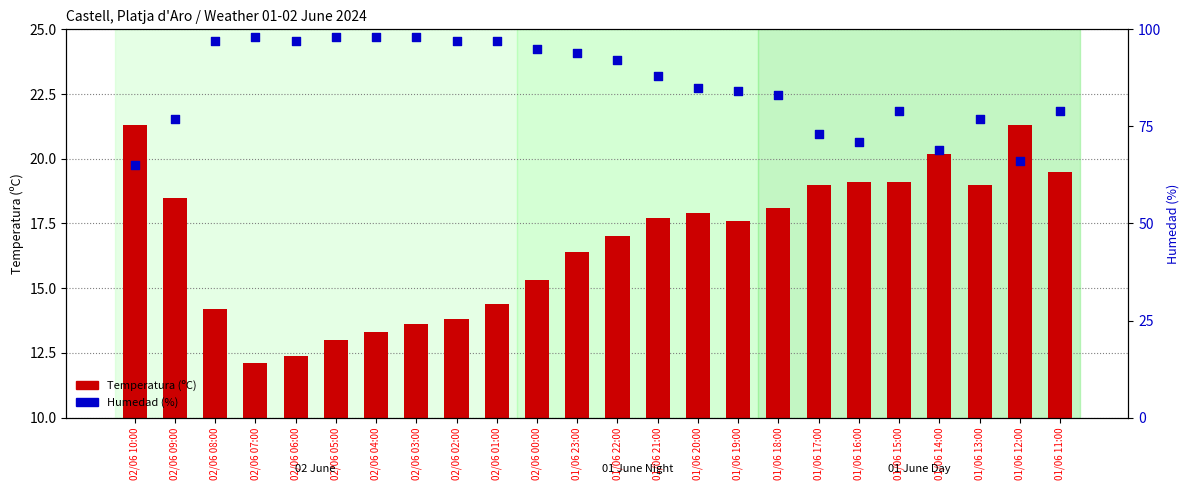

Which series reaches the minimum Y coordinate?

Temperatura (ºC)